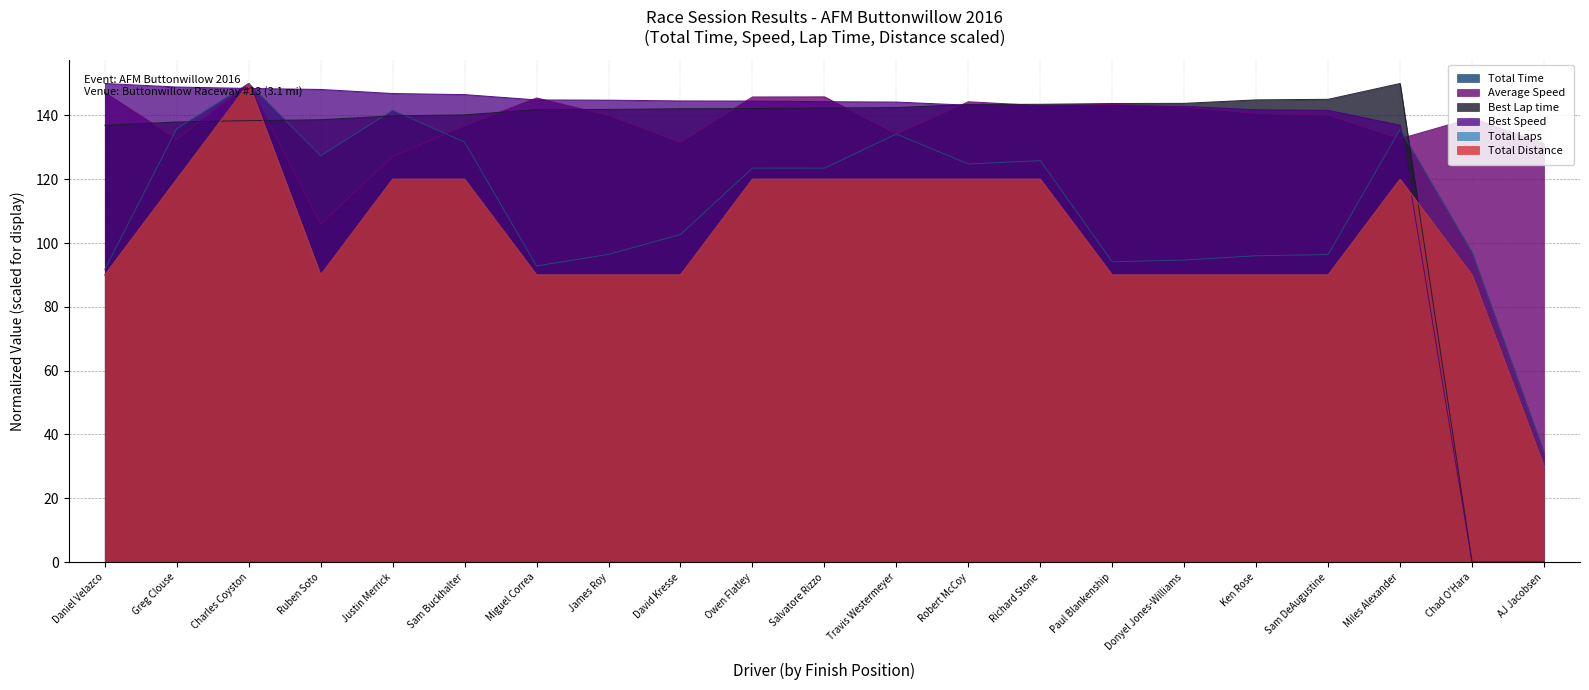

What is the value of the Best Lap time point at the 1st from the left?

136.9